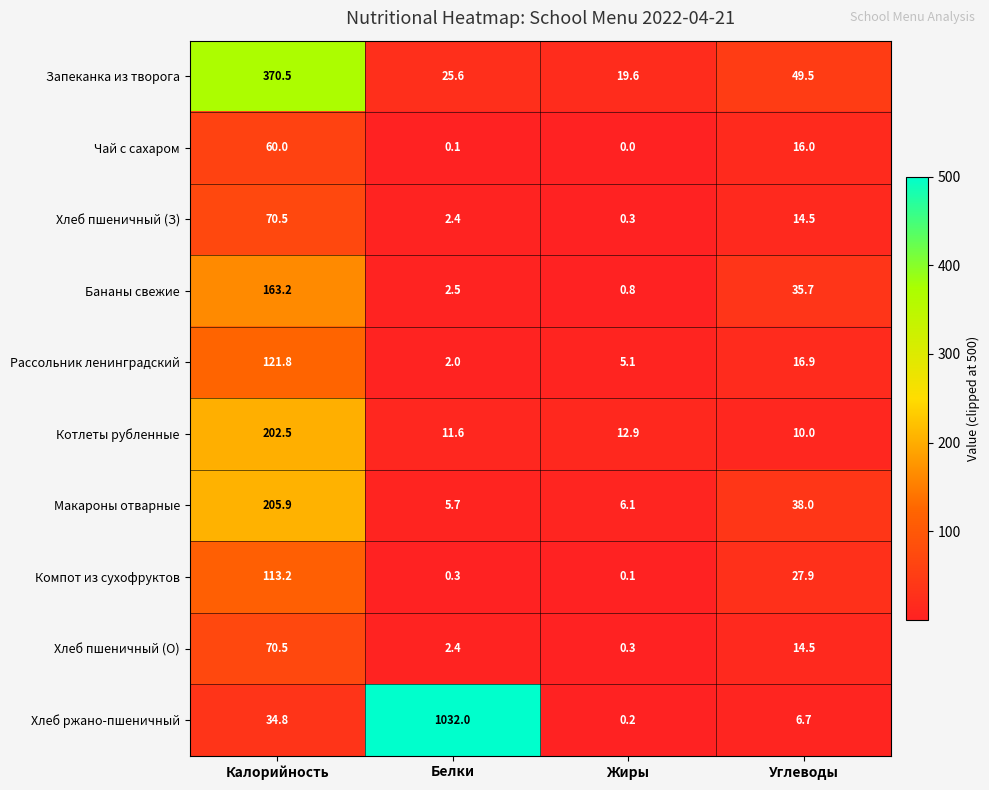

How many data points does each series have?

4